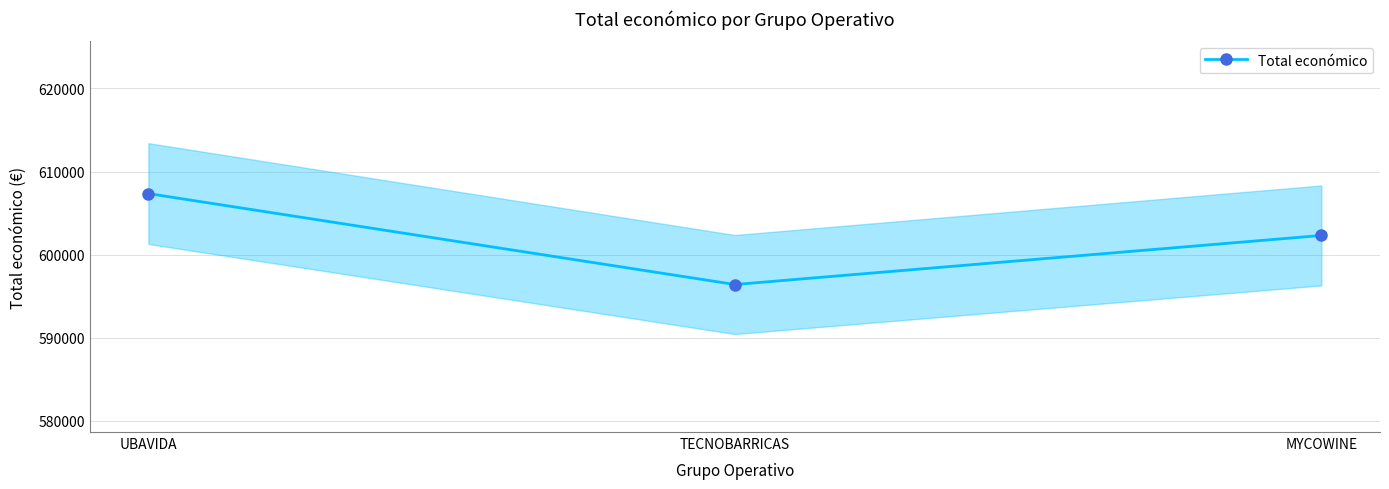

What is the label of the 3rd point from the left?

MYCOWINE